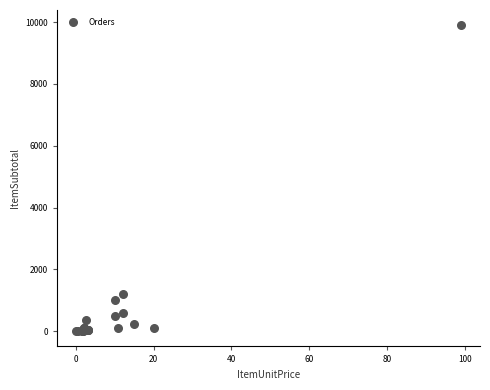

What Y value in the scatter plot is closest to 4950?

1200.0